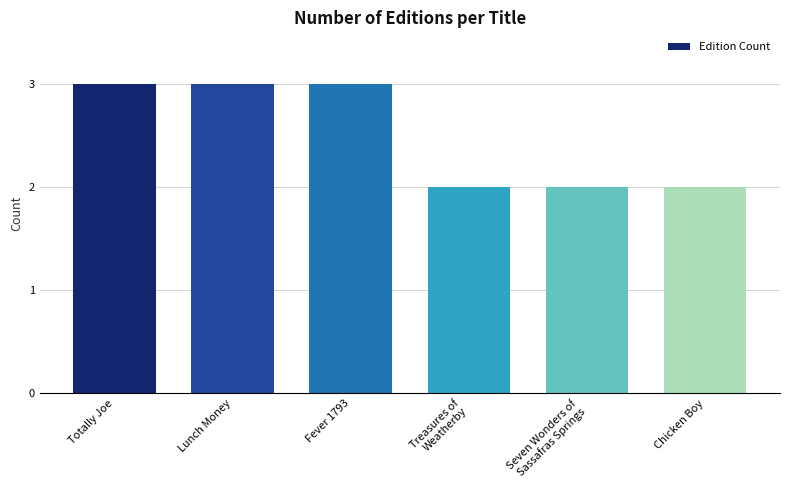

Is it true that the value at Chicken Boy is 1?

False